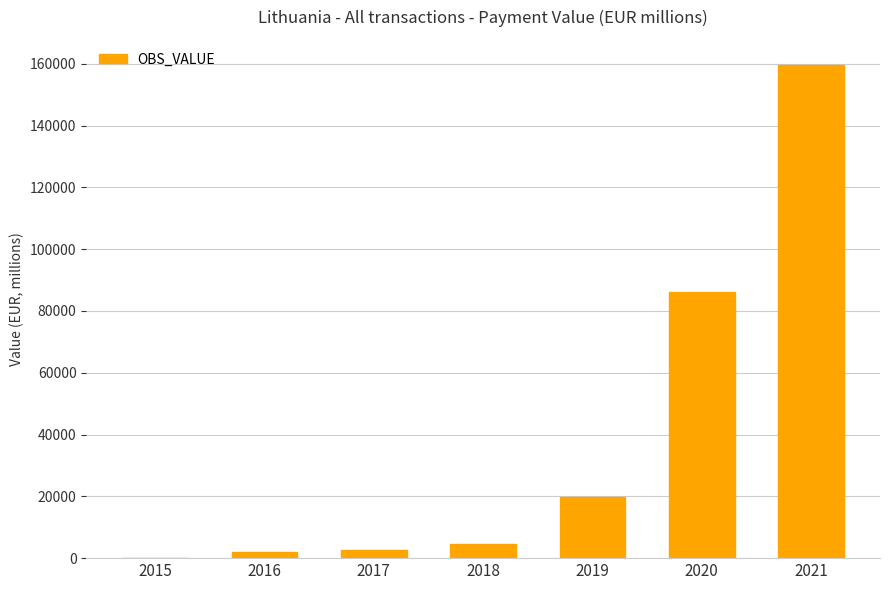

What is the sum of all values?

274761.5